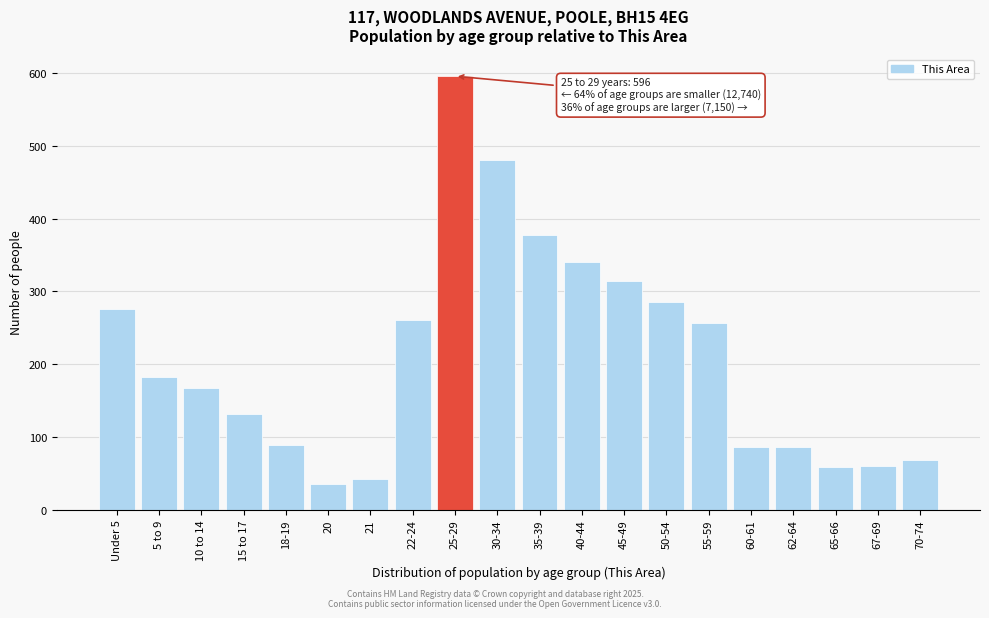

What is the sum of all values?

4193